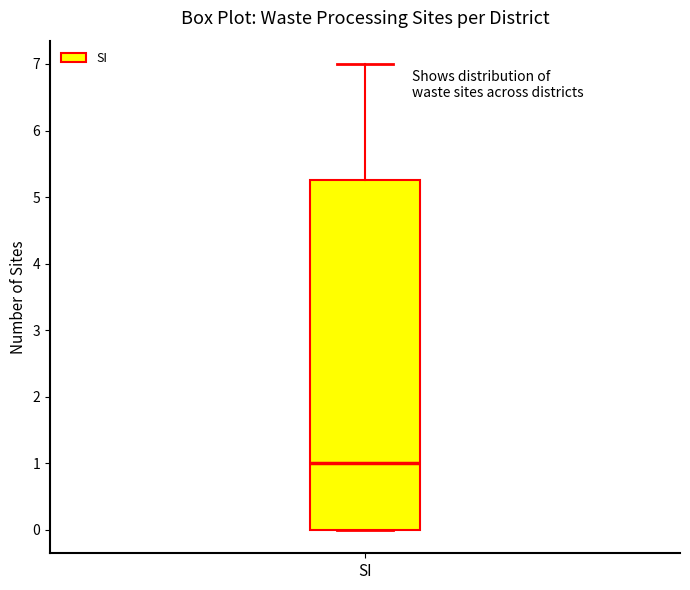

Read this box plot against the y-axis: the position of the median line, the range covered by the box, and the ends of both whiskers. The values are not printed on the chart, so give them approximately, as read against the axis.

median 1.0, box 0.0 to 5.3, whiskers 0.0 to 7.0